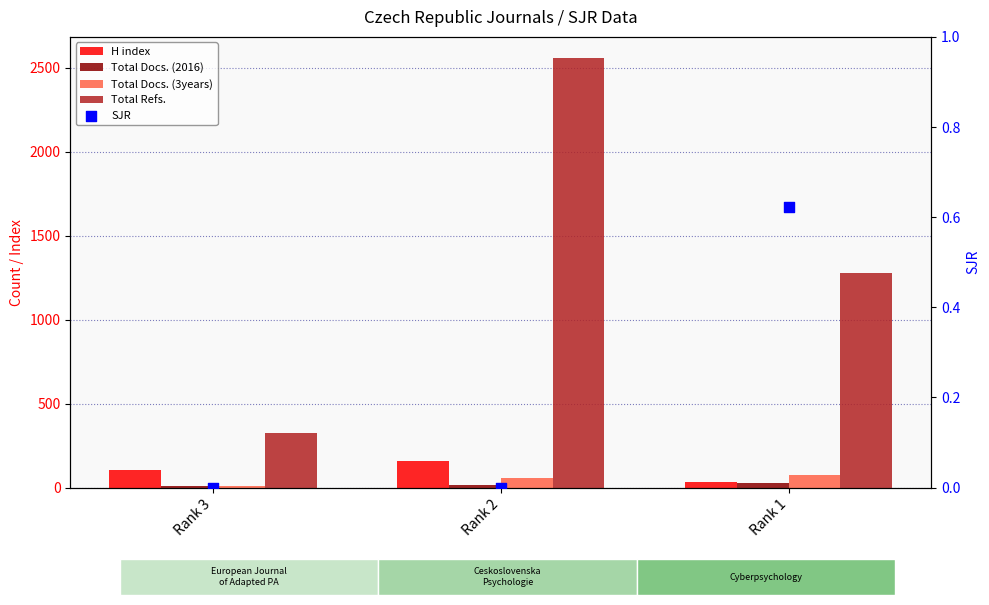

Which series reaches the maximum Y coordinate?

Total Refs.